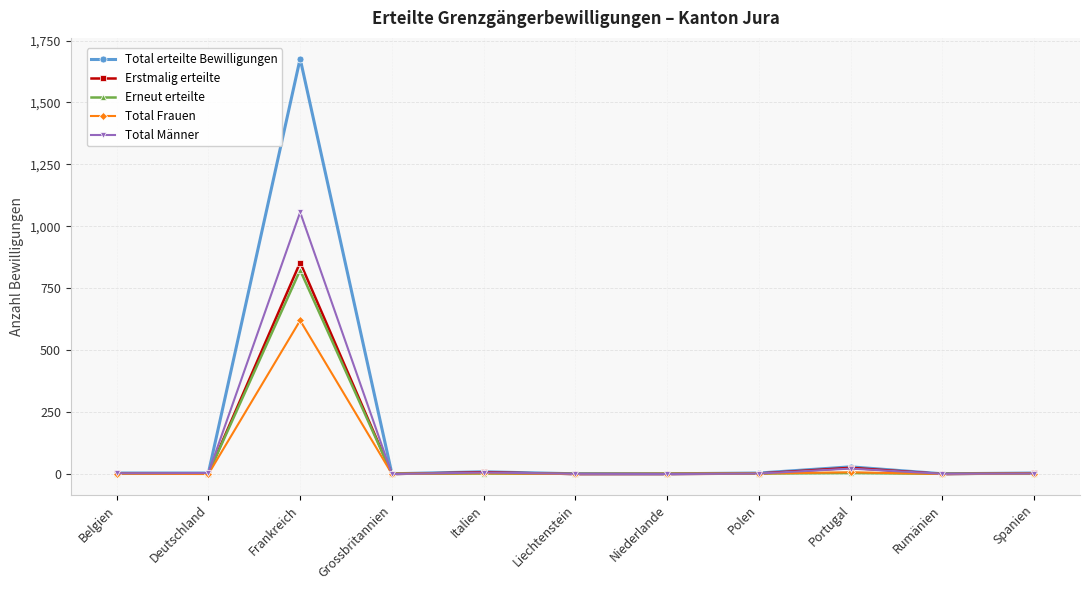

At which category is the sum across all series the highest?

Frankreich